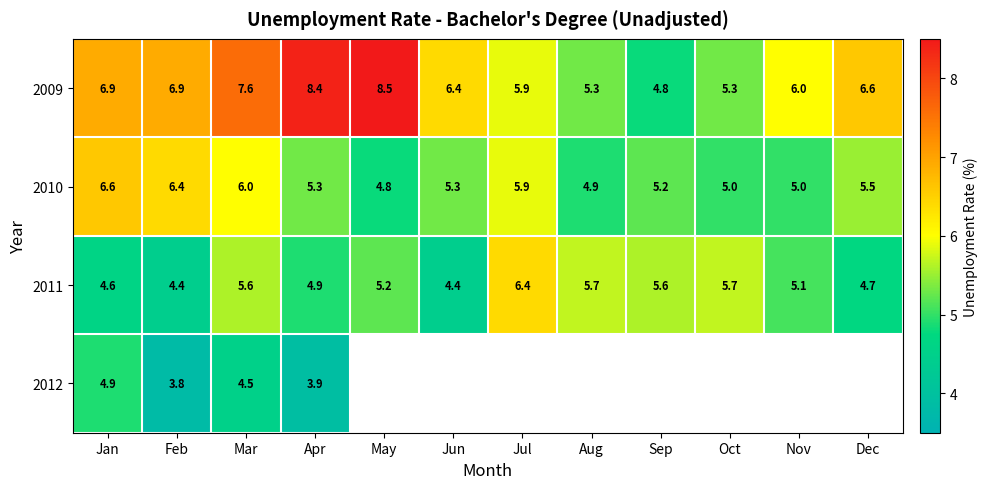

Rank the series at Feb from lowest to highest value.

2012, 2011, 2010, 2009